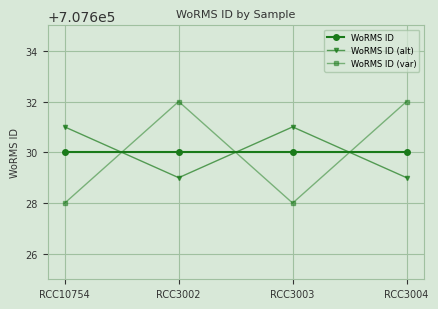

Reading right to left, extract all data points from this chart.

WoRMS ID: 707630	707630	707630	707630
WoRMS ID (alt): 707629	707631	707629	707631
WoRMS ID (var): 707632	707628	707632	707628